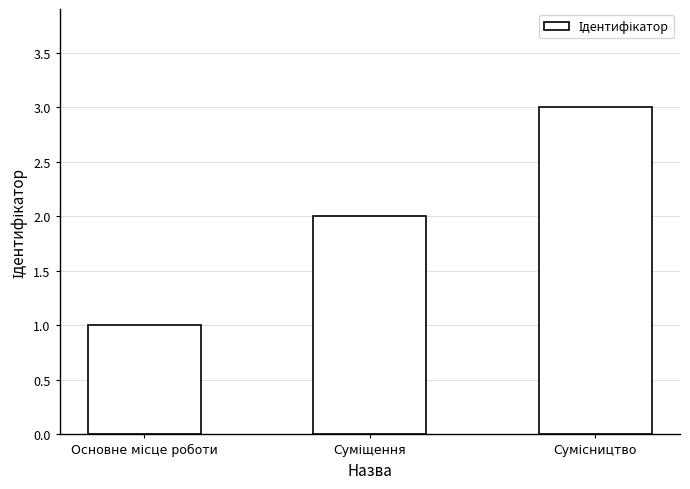

What is the greatest value displayed?

3